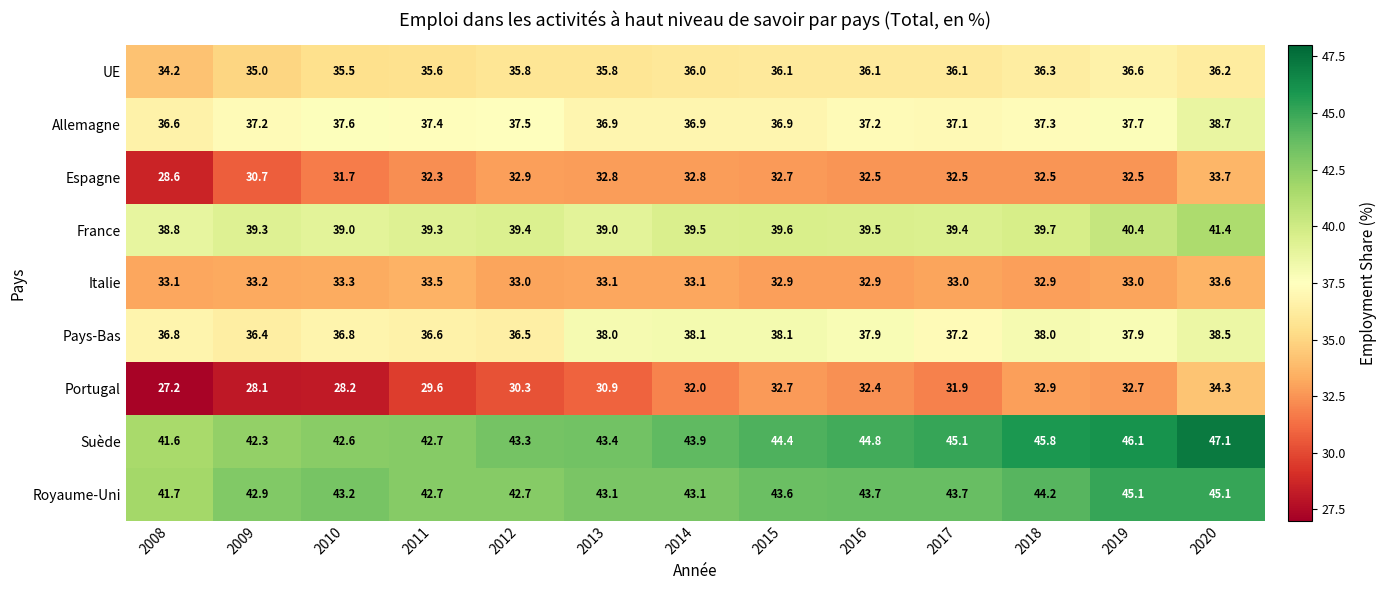

Between 2014 and 2020, which series saw the biggest shift?

Suède